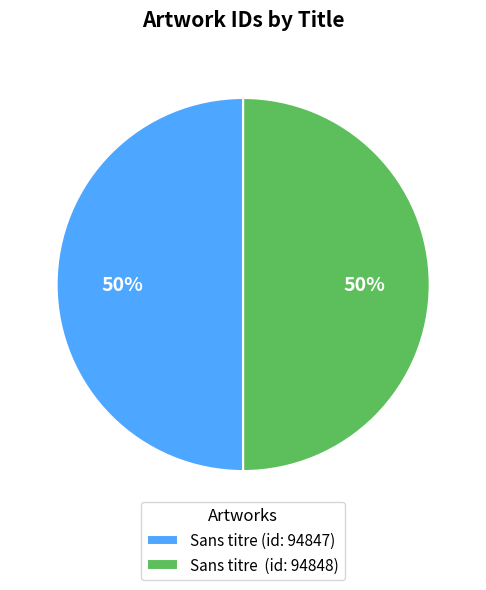

Is it true that Sans titre (id: 94847) is 44% of the pie?

False